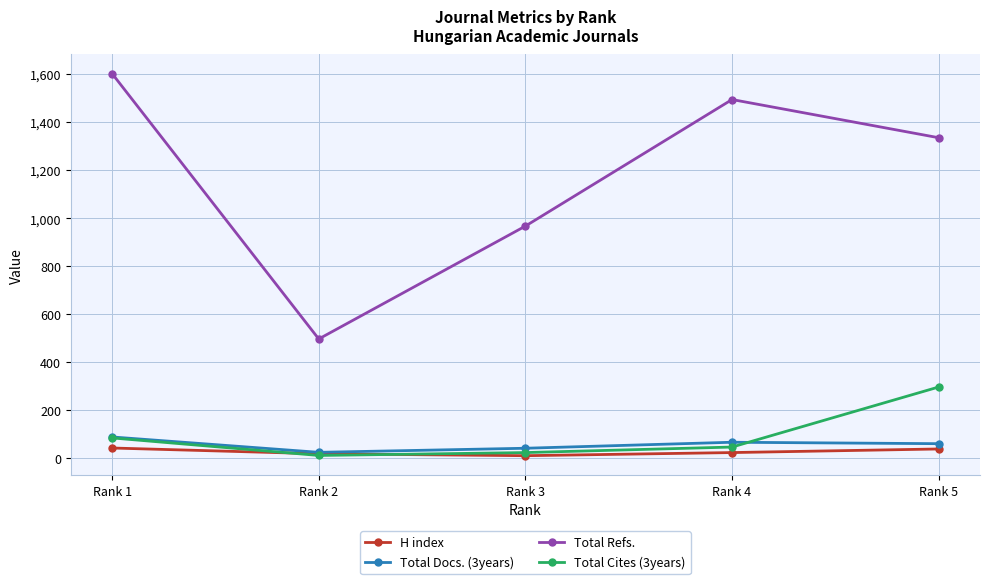

How many H index values are between 19 and 39?

3